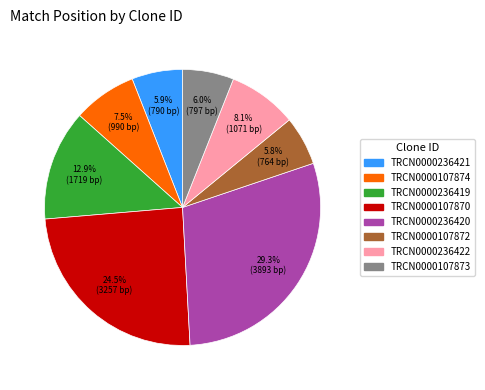

What portion of the pie excludes TRCN0000236421?

94.1%